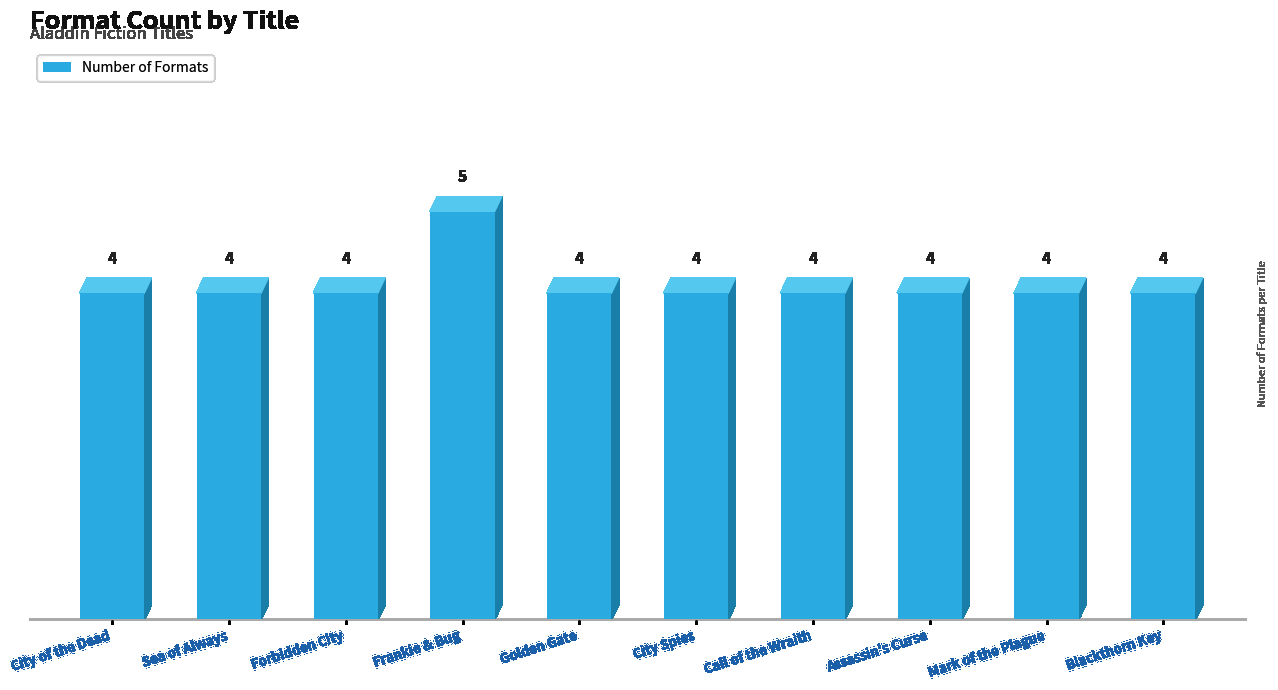

What is the label of the 8th bar from the right?

Forbidden City